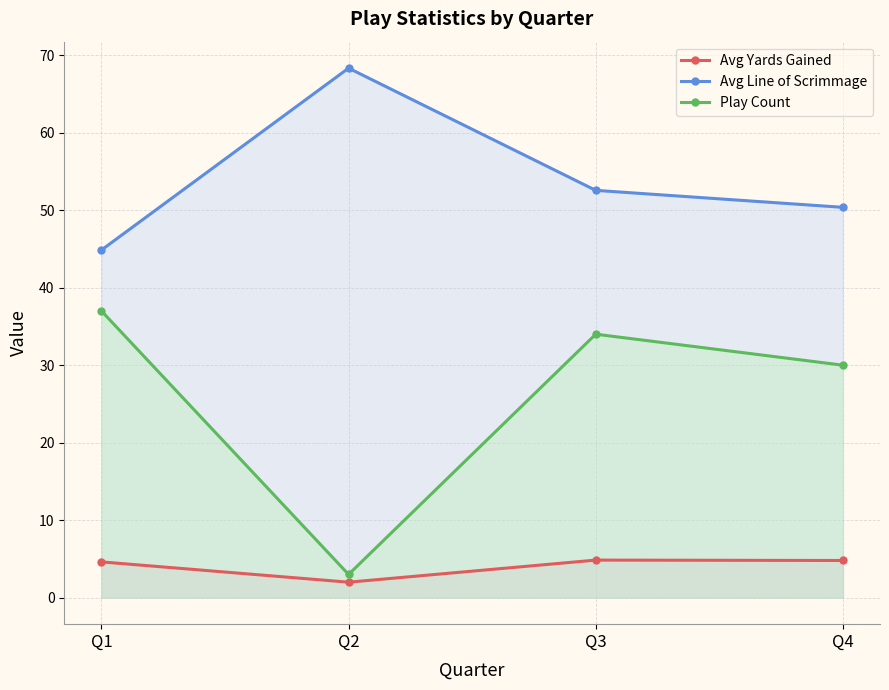

List the series in order of their overall mean, lowest first.

Avg Yards Gained, Play Count, Avg Line of Scrimmage